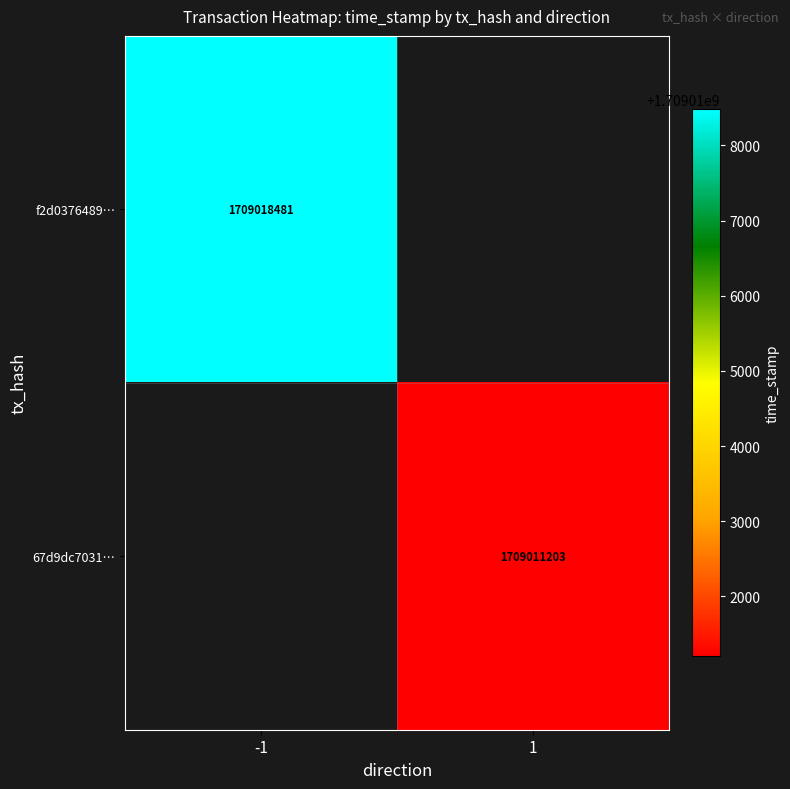

Is the value of f2d0376489… at -1 greater than the value of 67d9dc7031… at 1?

Yes